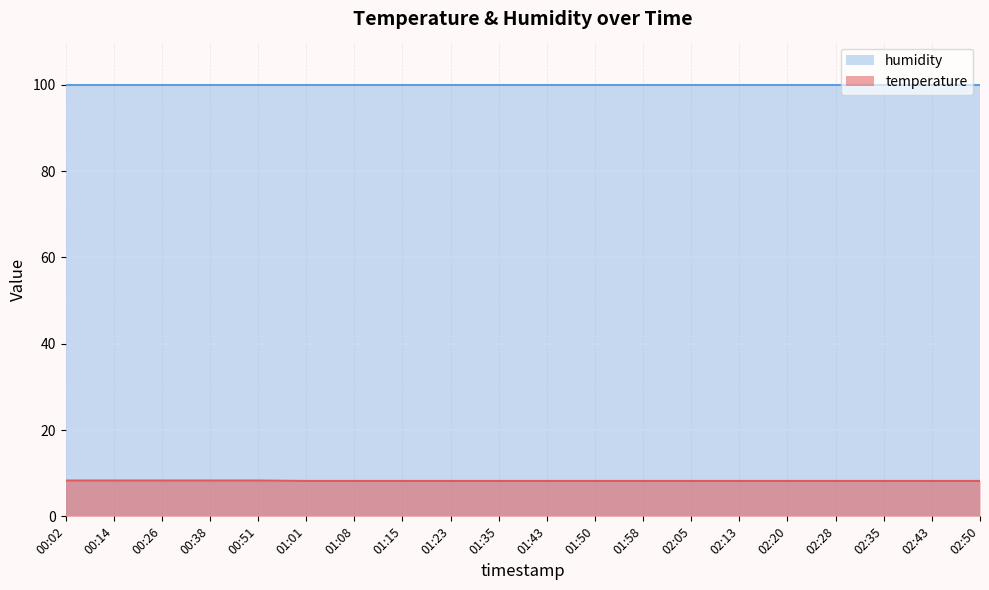

What is the greatest value displayed?

99.9